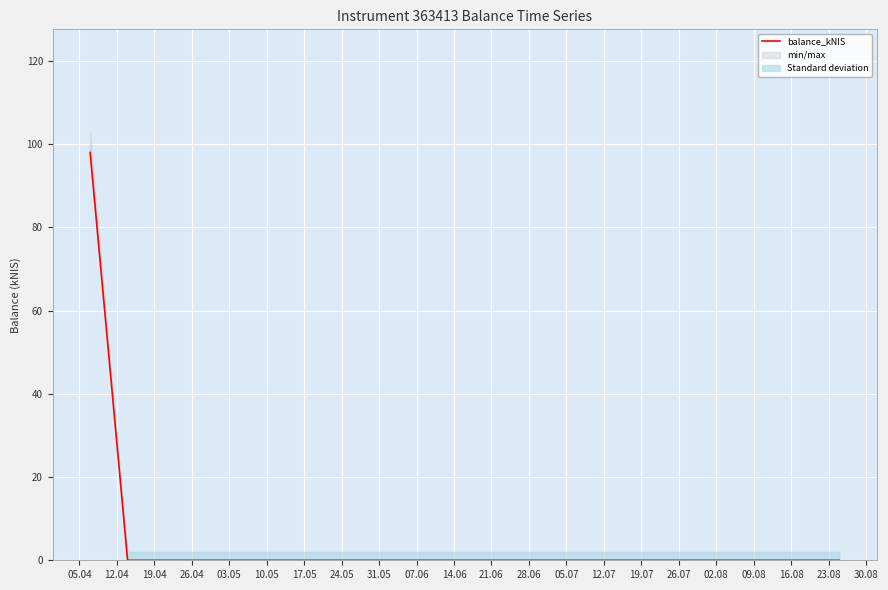

How many lines are shown in the chart?

1